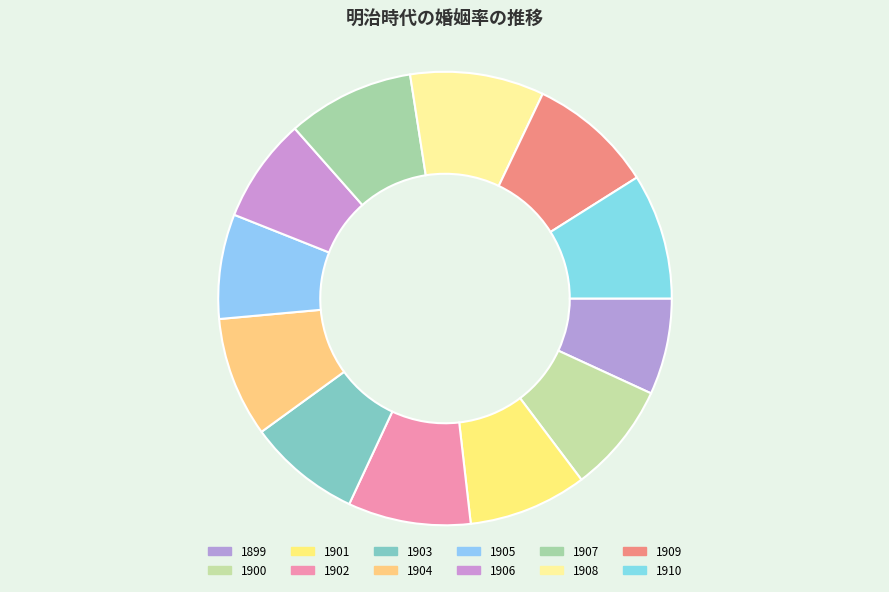

How many segments does this pie chart have?

12